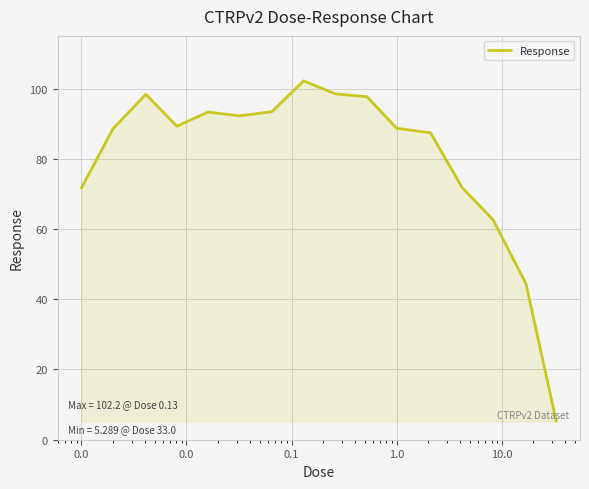

What is the difference between the maximum and minimum values?

96.9